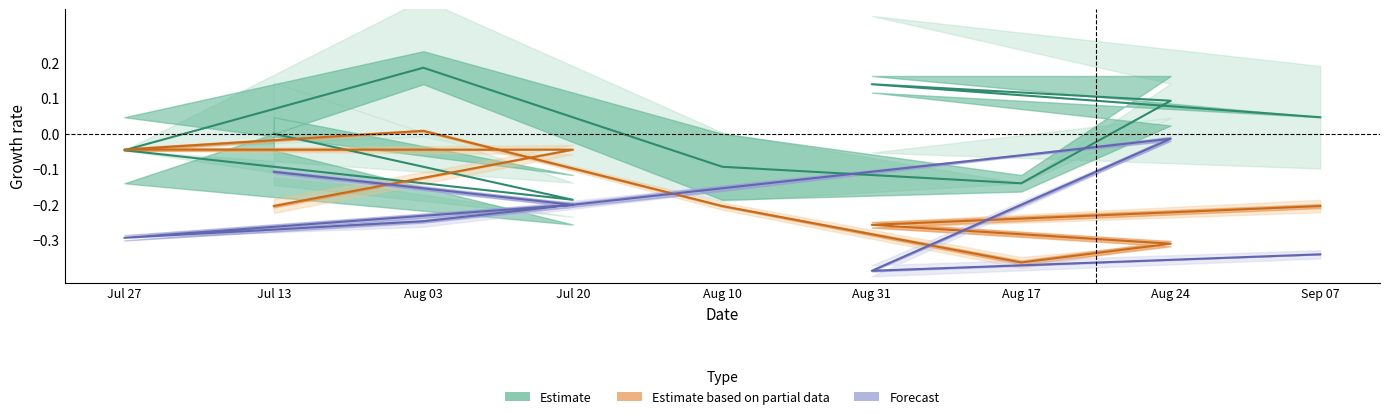

Which label corresponds to the smallest value in the chart?

Aug 31